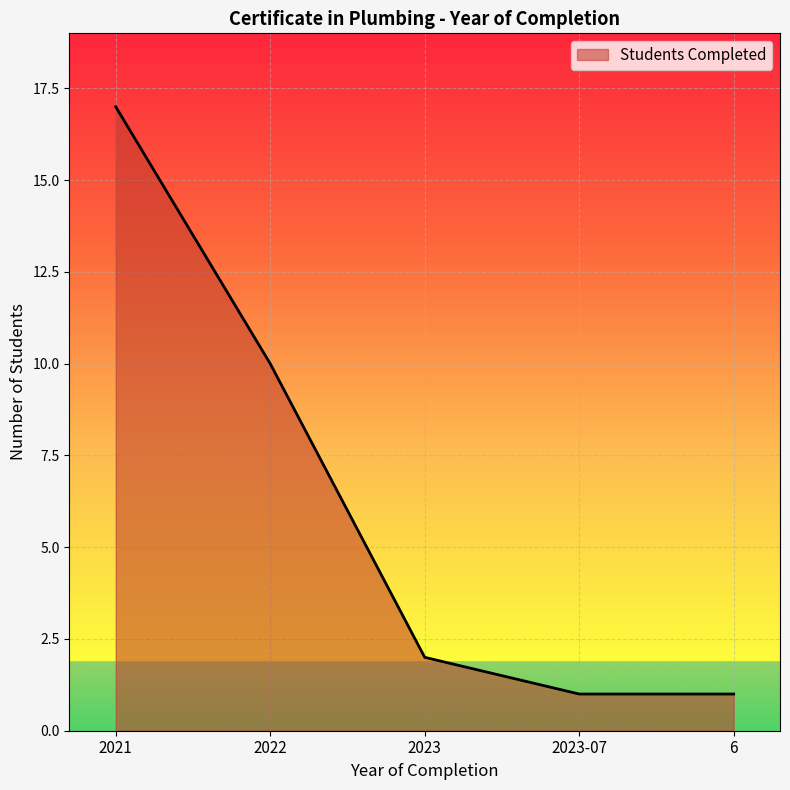

What is the change in value from 2021 to 6?

-16